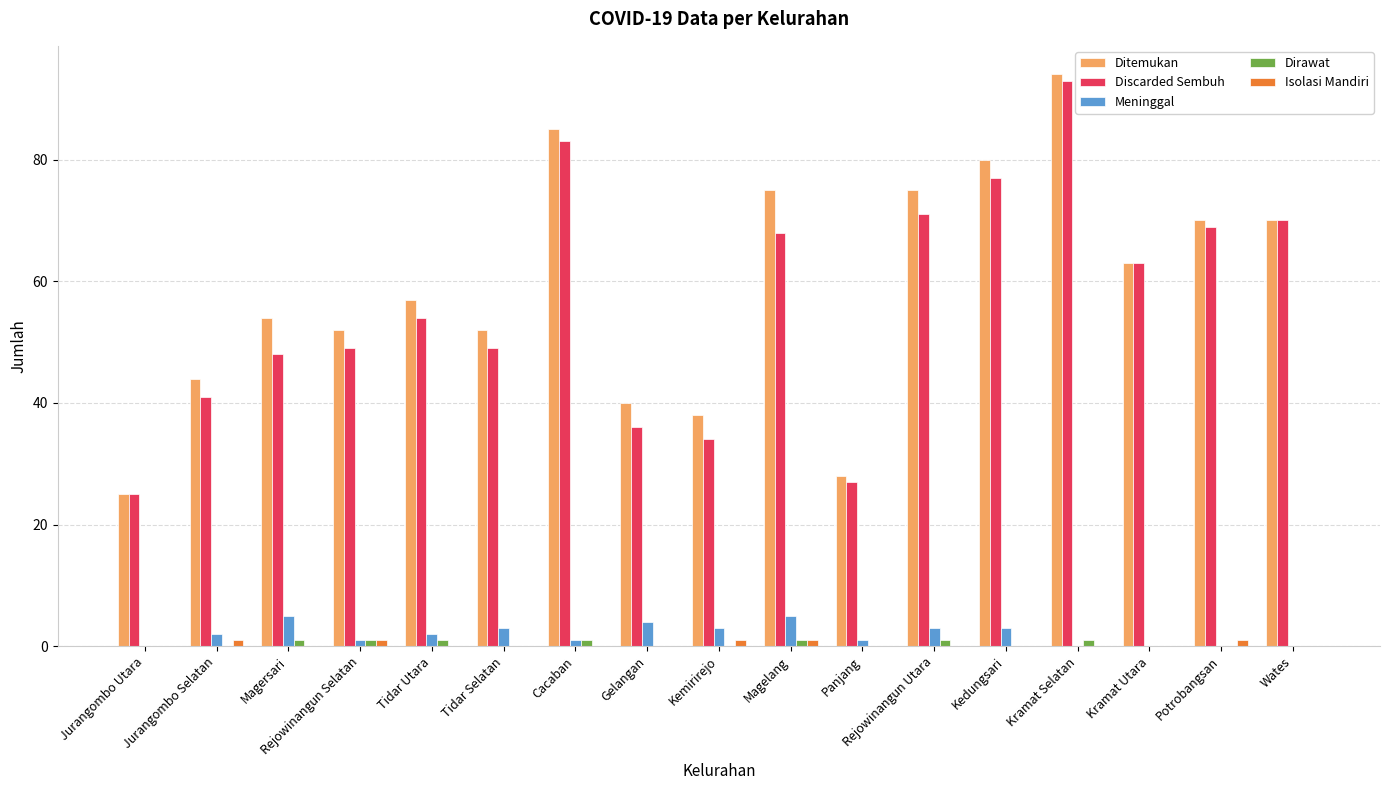

Reading left to right, what are all the values shown in this chart?

Ditemukan: 25	44	54	52	57	52	85	40	38	75	28	75	80	94	63	70	70
Discarded Sembuh: 25	41	48	49	54	49	83	36	34	68	27	71	77	93	63	69	70
Meninggal: 0	2	5	1	2	3	1	4	3	5	1	3	3	0	0	0	0
Dirawat: 0	0	1	1	1	0	1	0	0	1	0	1	0	1	0	0	0
Isolasi Mandiri: 0	1	0	1	0	0	0	0	1	1	0	0	0	0	0	1	0